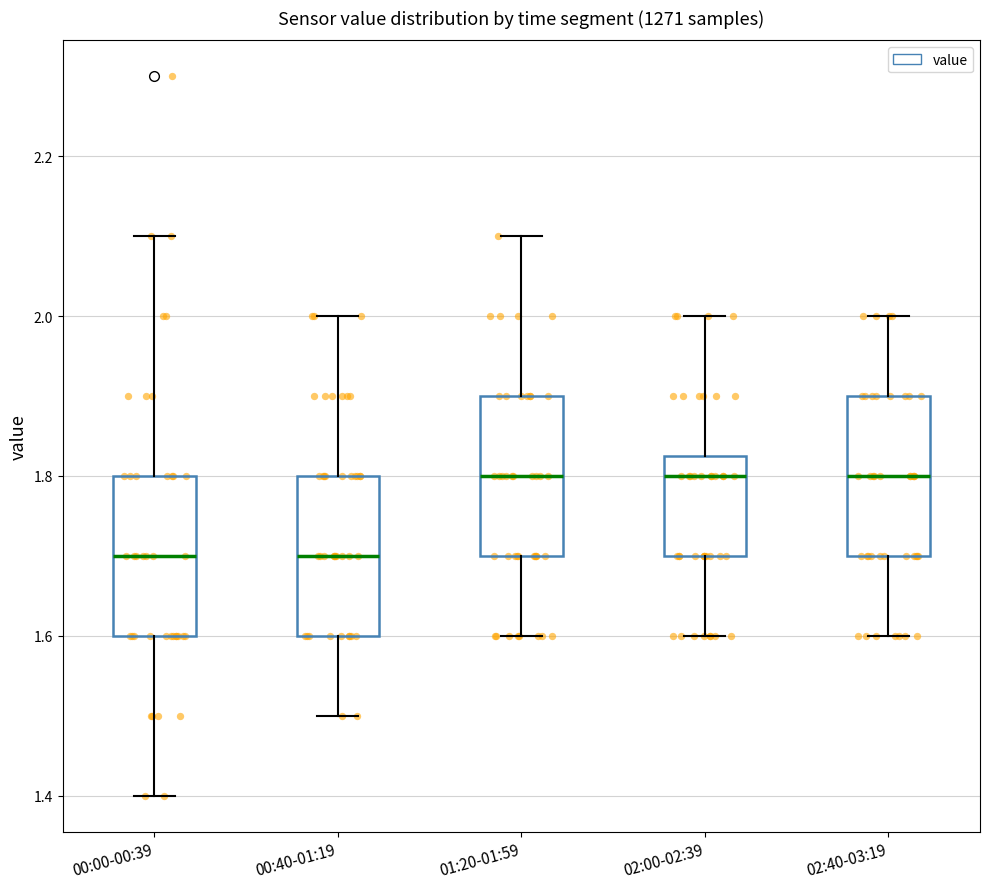

Reading left to right, transcribe this box plot: for each box, give where its median line is, the range the box spans, and where its two whiskers end, as read against the y-axis. The values are not printed on the chart, so give them approximately, as read against the axis.

00:00-00:39: median 1.70, box 1.60 to 1.80, whiskers 1.40 to 2.10
00:40-01:19: median 1.70, box 1.60 to 1.80, whiskers 1.50 to 2.00
01:20-01:59: median 1.80, box 1.70 to 1.90, whiskers 1.60 to 2.10
02:00-02:39: median 1.80, box 1.70 to 1.82, whiskers 1.60 to 2.00
02:40-03:19: median 1.80, box 1.70 to 1.90, whiskers 1.60 to 2.00